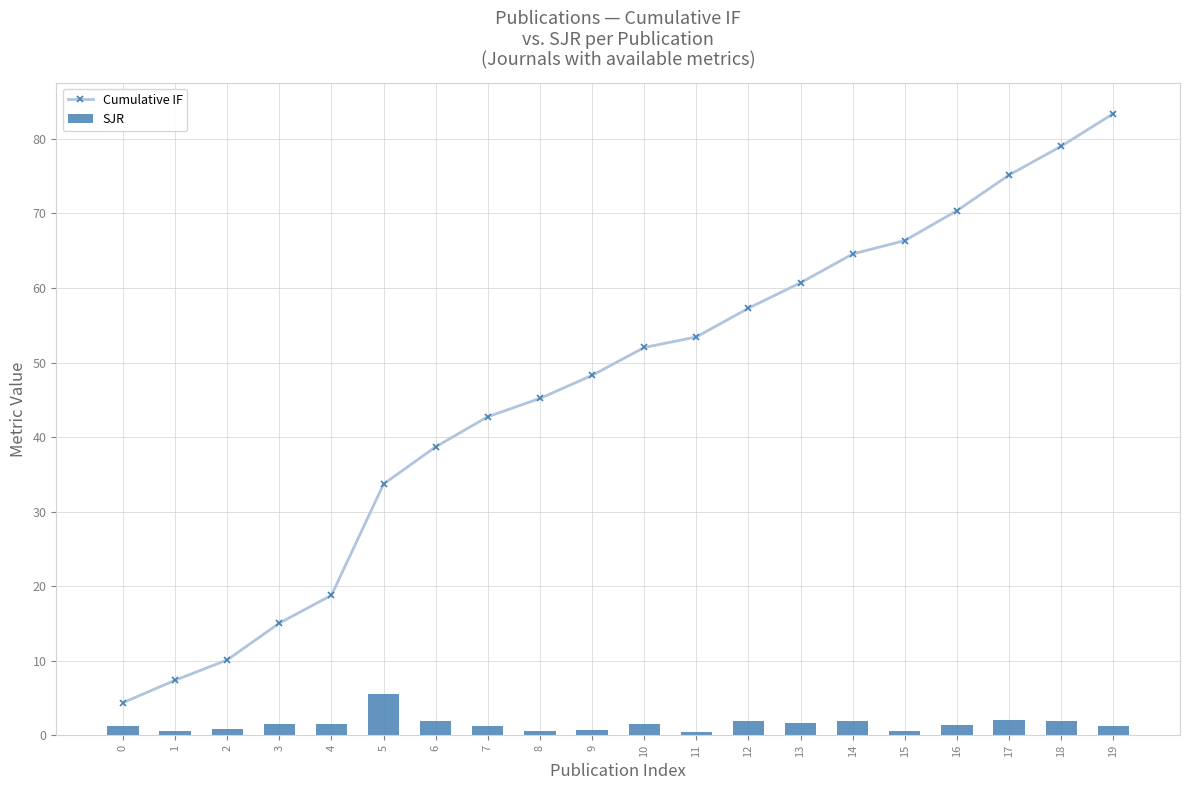

How many values in the Cumulative IF series are below 52?

10